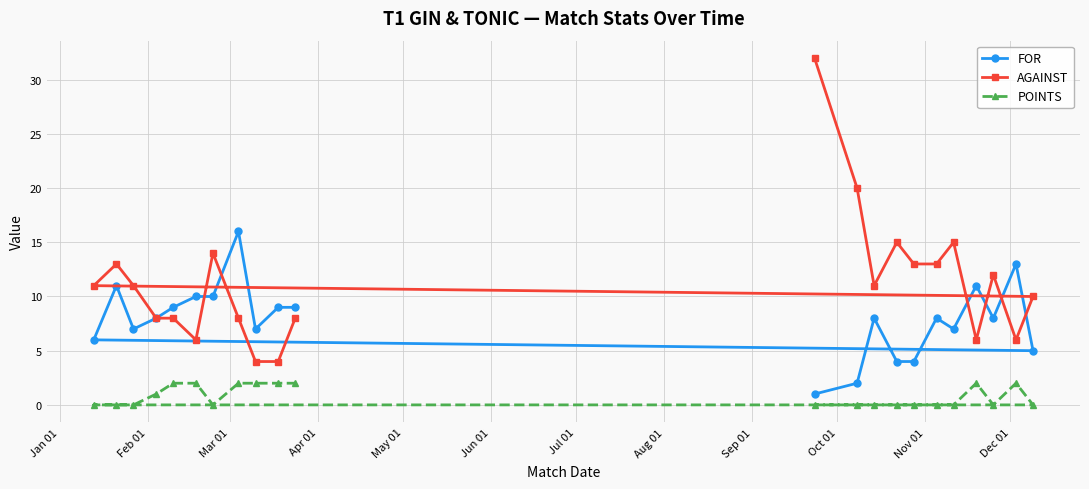

How many interior local valleys does the POINTS series have?

2